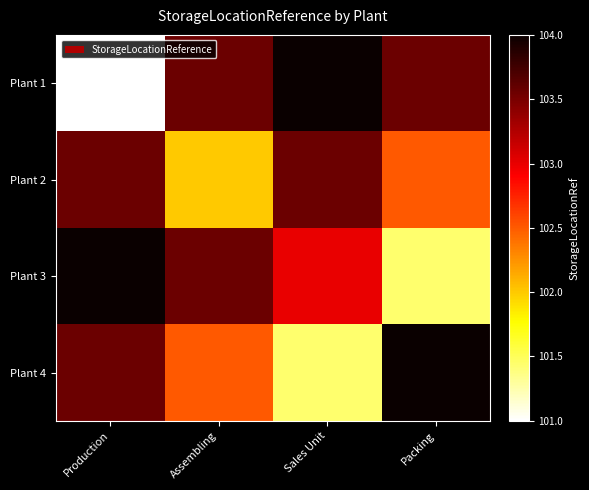

Rank the series by their maximum value, from lowest to highest.

Plant 2, Plant 1, Plant 3, Plant 4